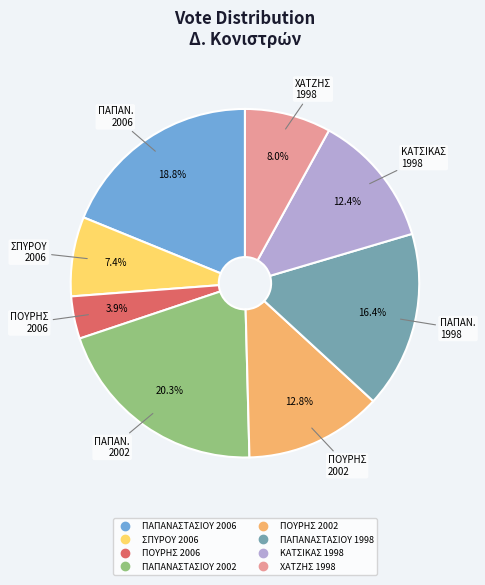

How many slices are in this pie chart?

8